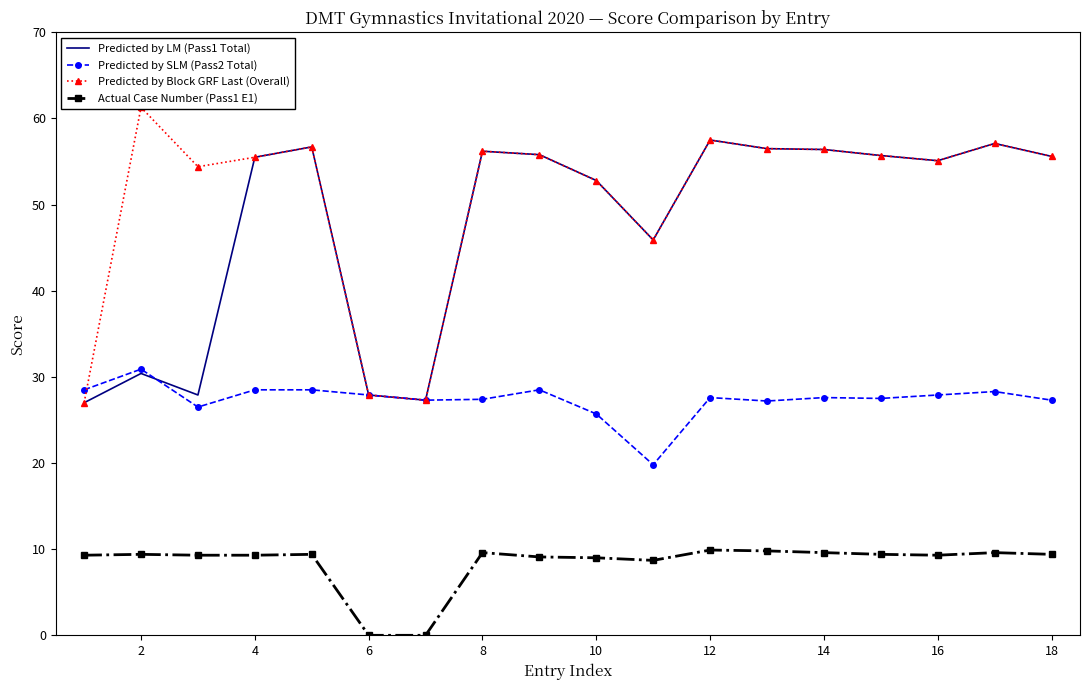

What is the sum of all Predicted by LM (Pass1 Total) values?

857.3